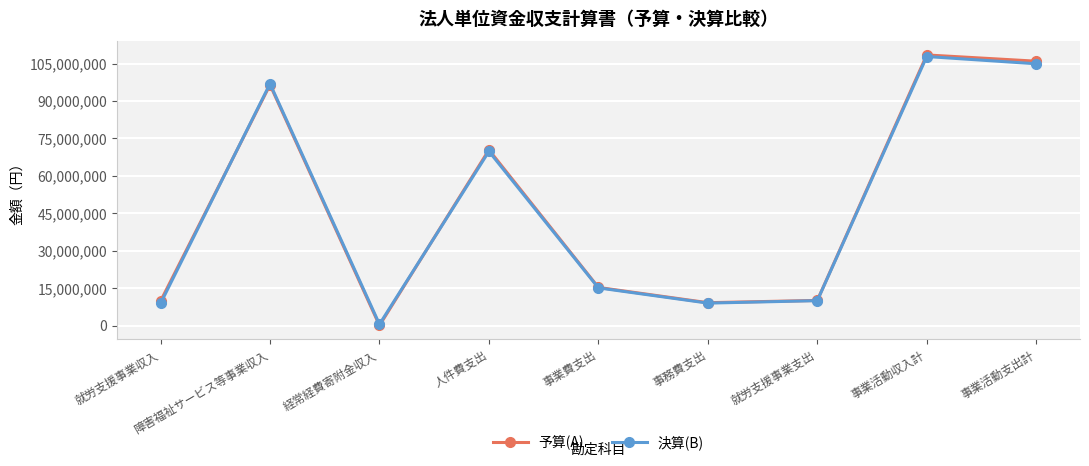

What are all the series names shown in the legend?

予算(A), 決算(B)